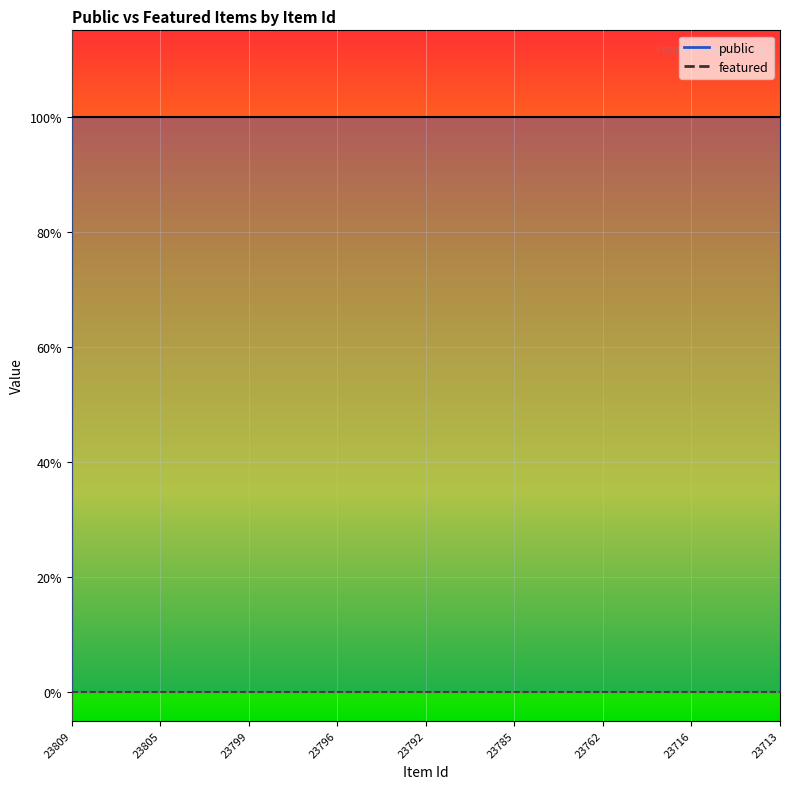

True or false: featured and public intersect in this chart.

False